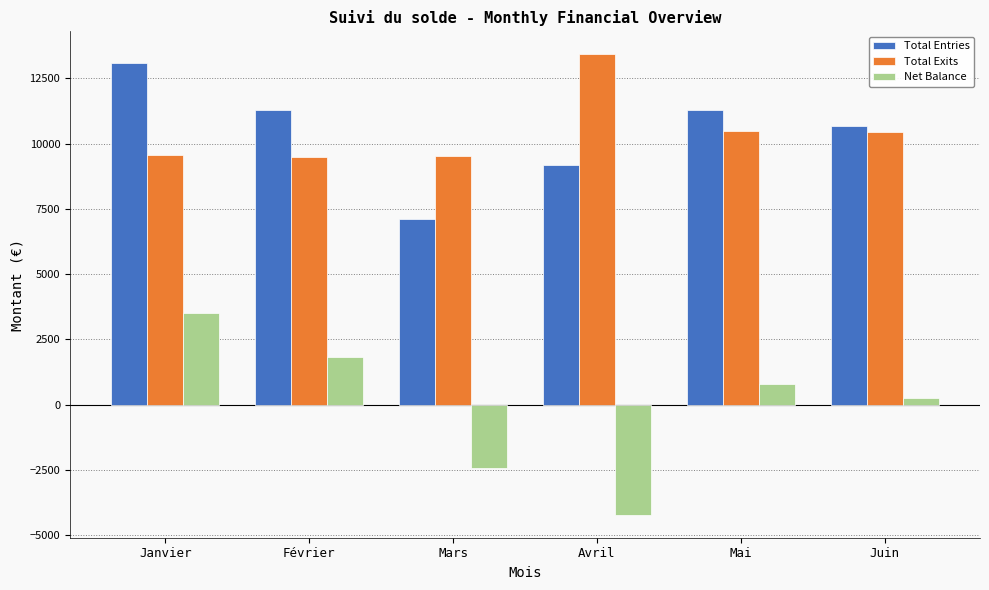

How many bars are there in each group?

3